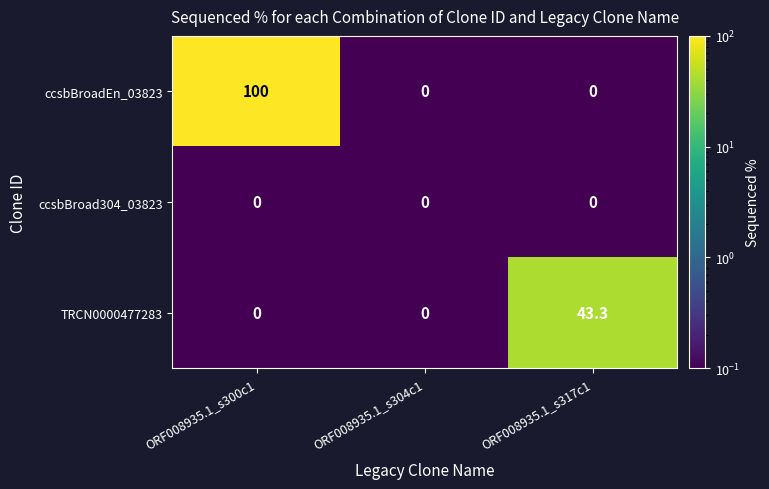

Reading left to right, transcribe all the data shown in this chart.

ccsbBroadEn_03823: ORF008935.1_s300c1=100.0	ORF008935.1_s304c1=0.0	ORF008935.1_s317c1=0.0
ccsbBroad304_03823: ORF008935.1_s300c1=0.0	ORF008935.1_s304c1=0.0	ORF008935.1_s317c1=0.0
TRCN0000477283: ORF008935.1_s300c1=0.0	ORF008935.1_s304c1=0.0	ORF008935.1_s317c1=43.3